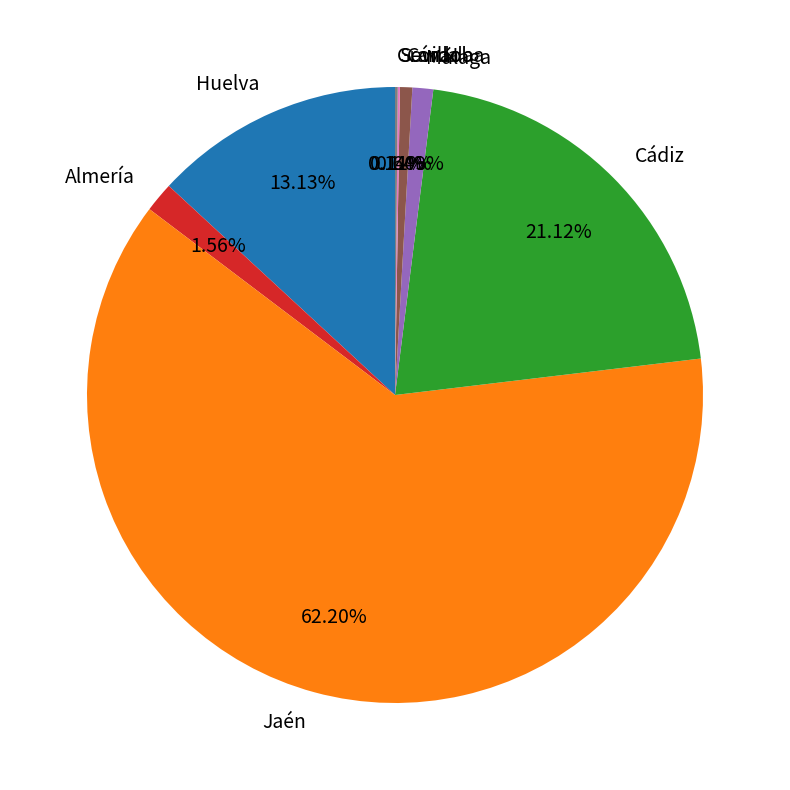

Is there a majority slice in this chart?

Yes